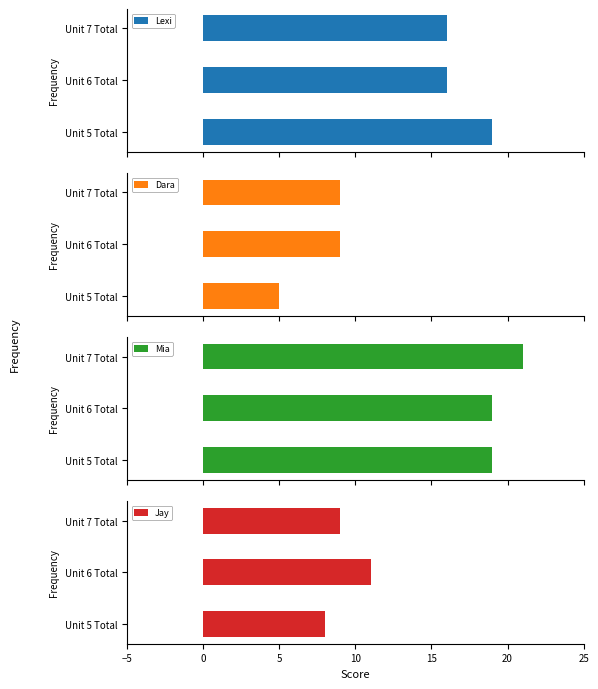

What is the average value of the Jay series?

9